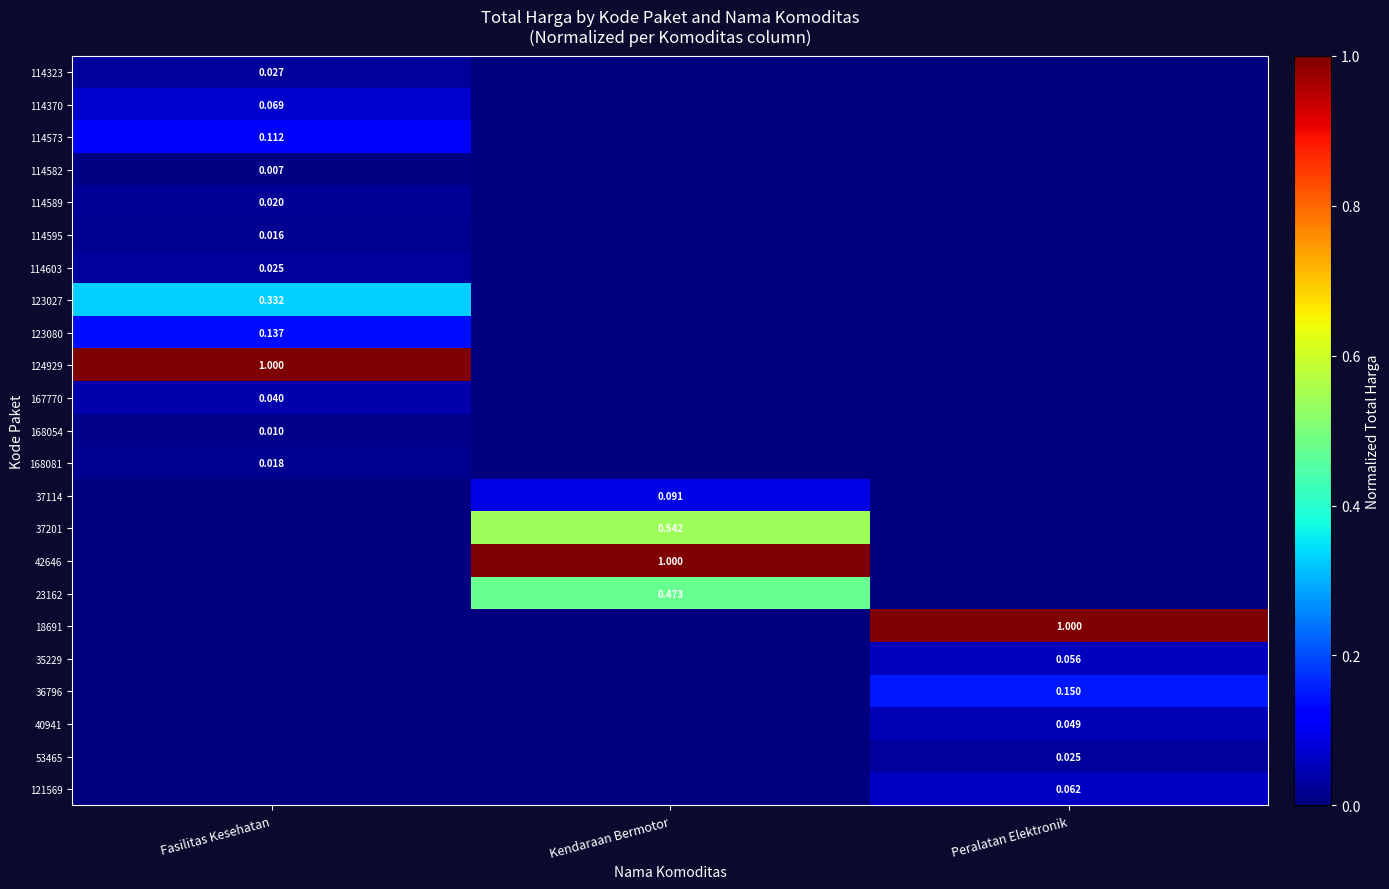

The 114582 series shows 0.0 at Peralatan Elektronik. True or false?

True